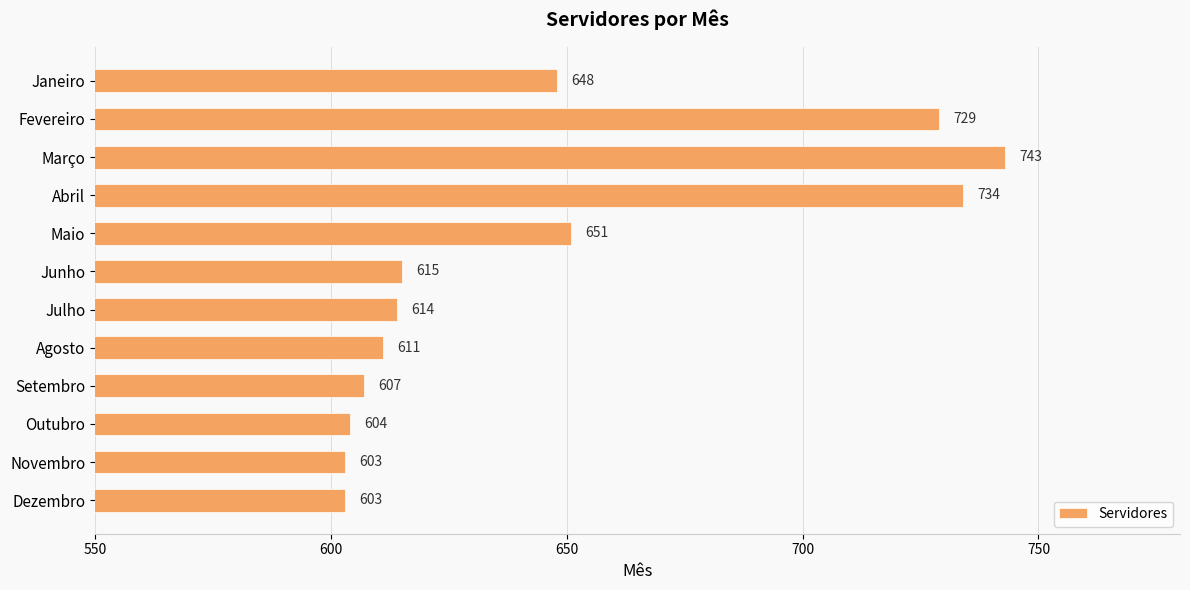

What is the smallest value displayed?

603